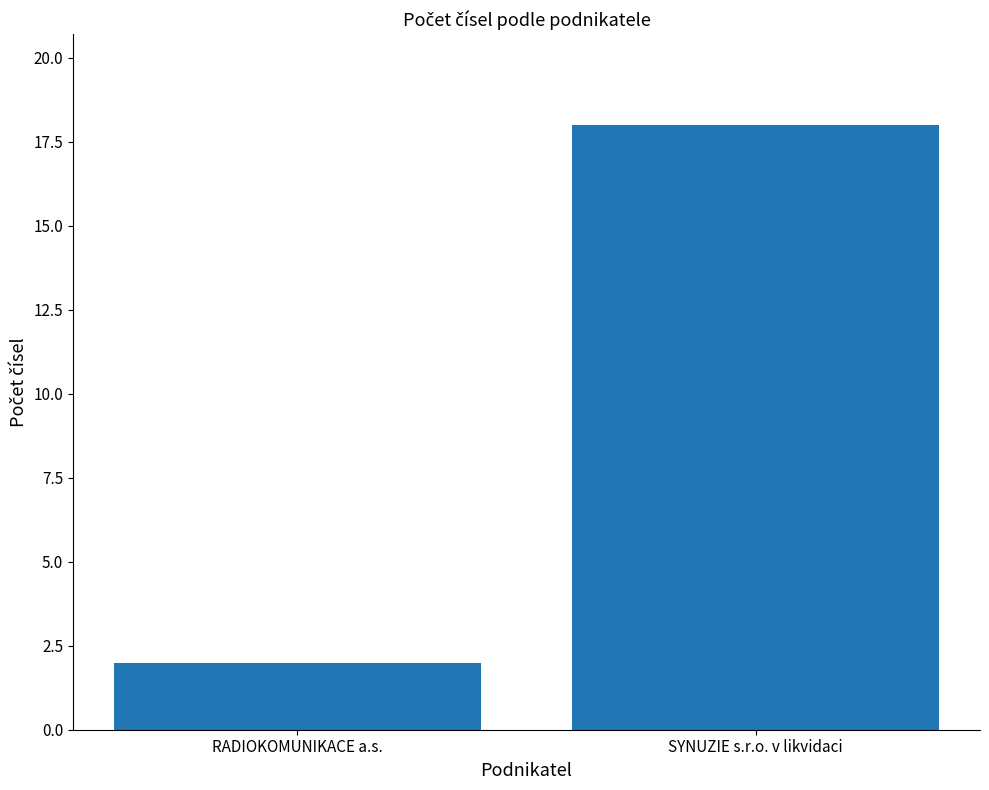

The chart shows a value of 18 at SYNUZIE s.r.o. v likvidaci. True or false?

True